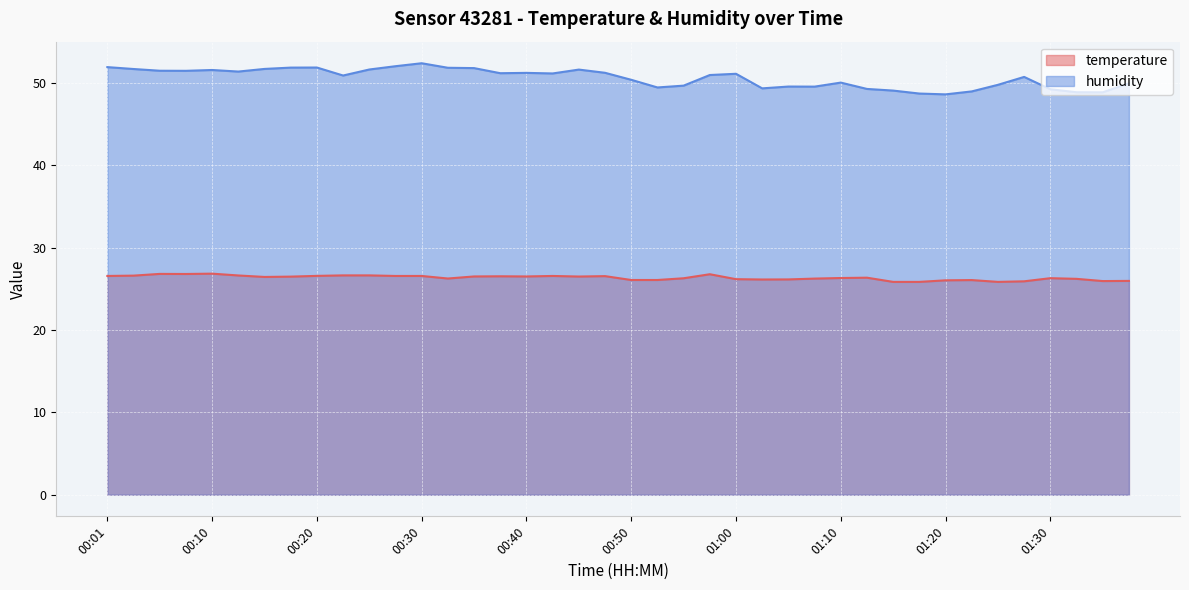

How many data points in temperature are less than 26?

6